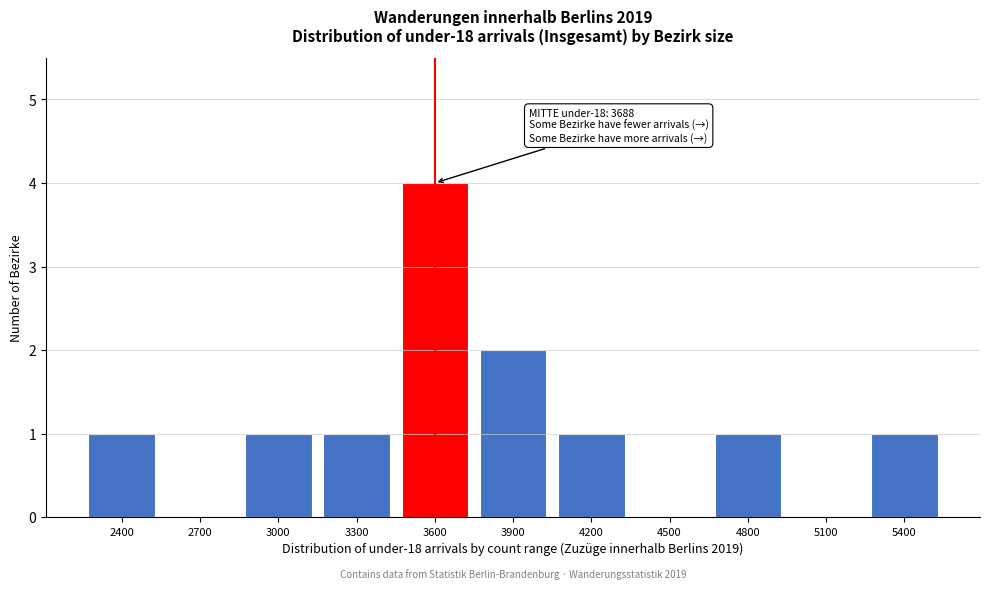

Reading left to right, transcribe all the data shown in this chart.

2400=1	2700=0	3000=1	3300=1	3600=4	3900=2	4200=1	4500=0	4800=1	5100=0	5400=1